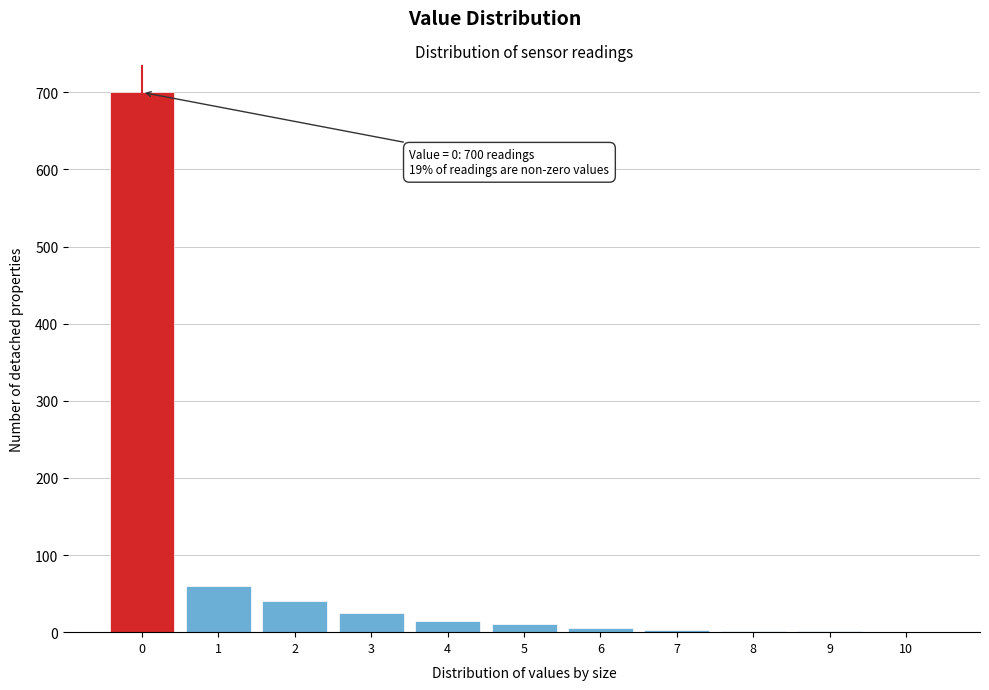

Over which range of the x-axis is the bar tallest?

-0.5 to 0.5